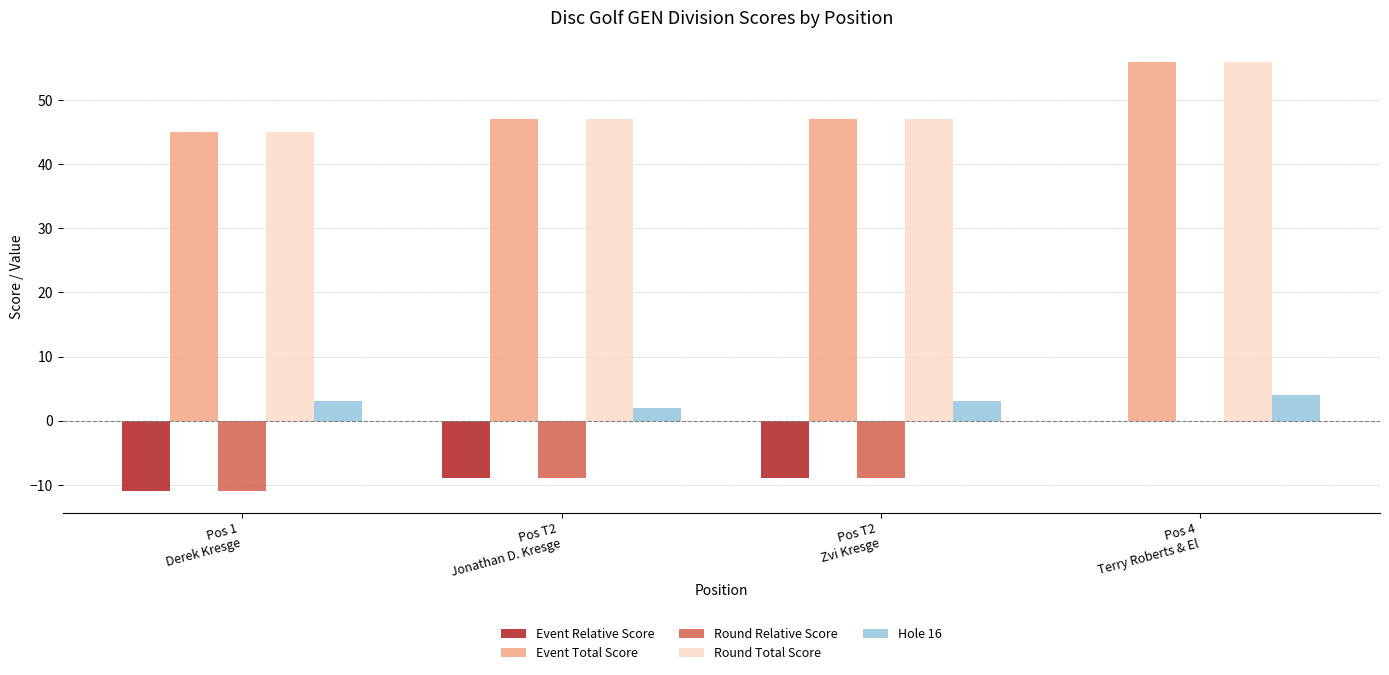

Where does the Event Relative Score series first go above -9?

Pos 4
Terry Roberts & El